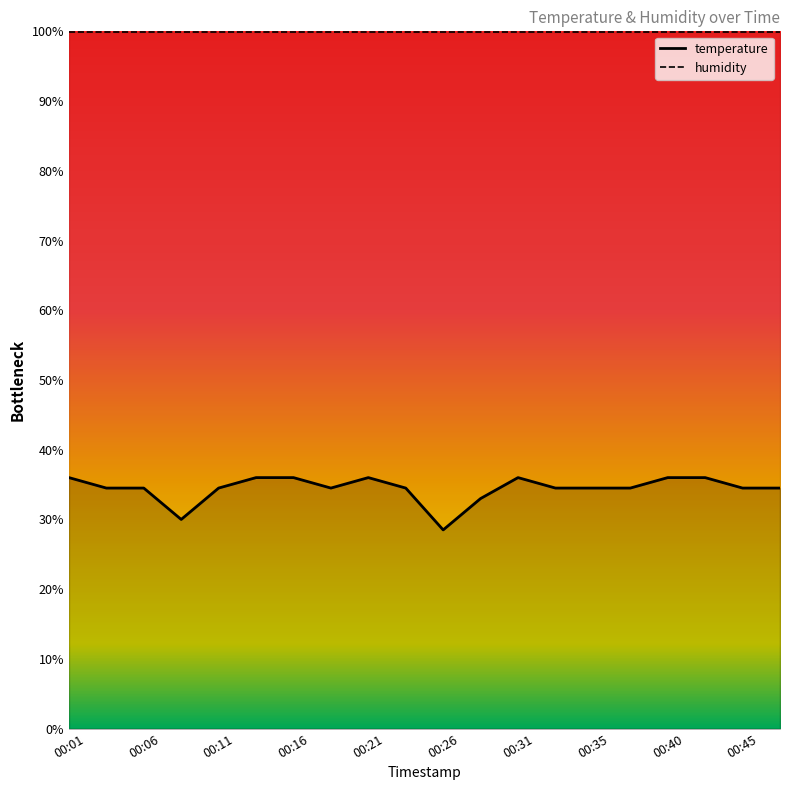

What is the sum of the values at 00:18 and 00:28?

67.5